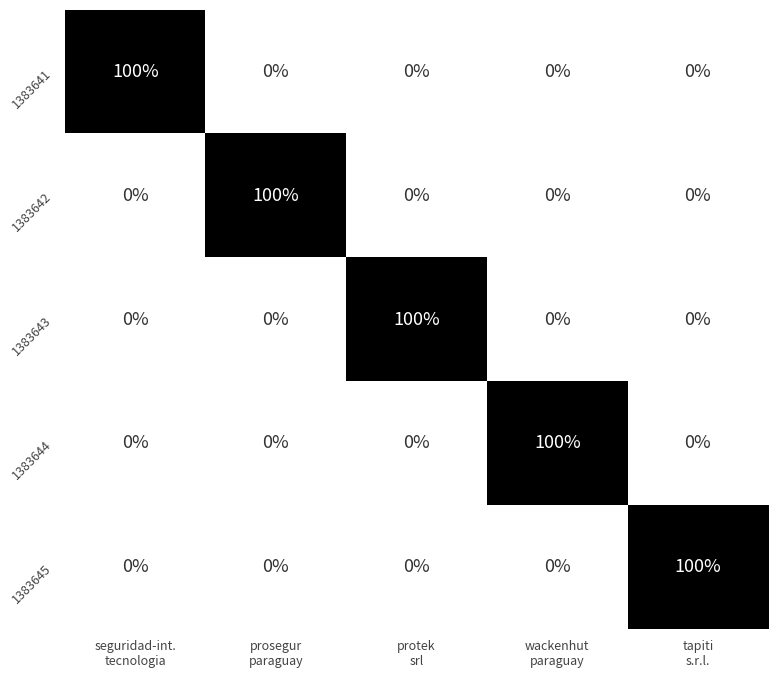

What is the spread (max minus min) of values at seguridad-int.
tecnologia?

100